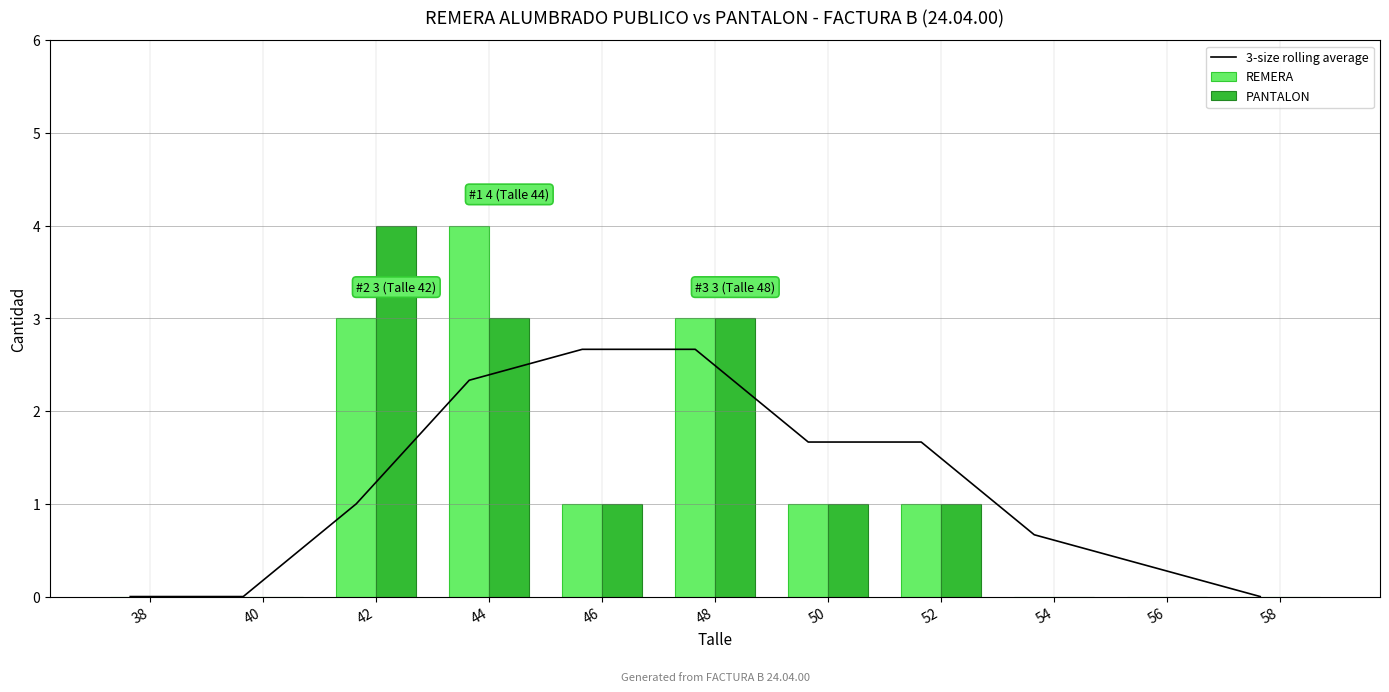

How many PANTALON values are between 0 and 3?

10